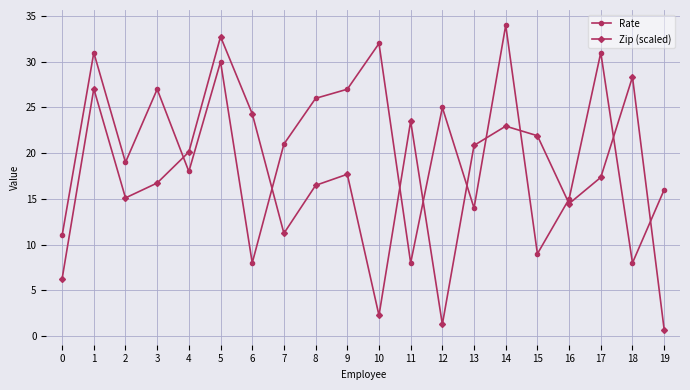

Which series has the largest range (max minus min)?

Zip (scaled)